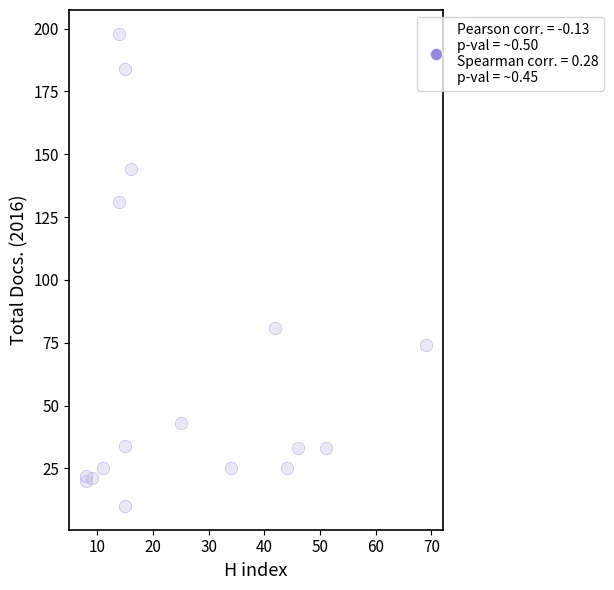

What Y value in the scatter plot is closest to 104?

81